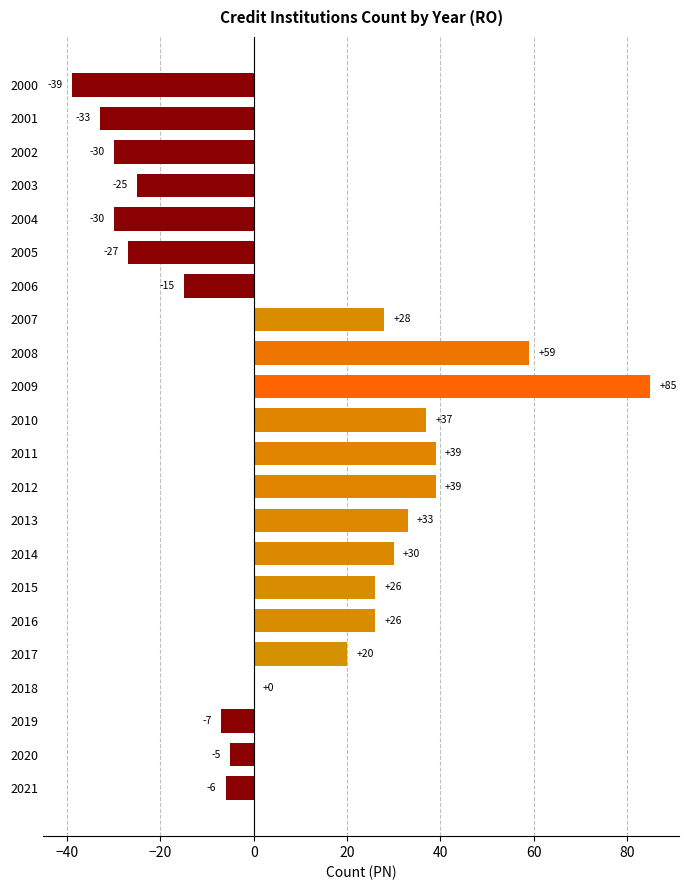

What is the change in value from 2010 to 2011?

+2